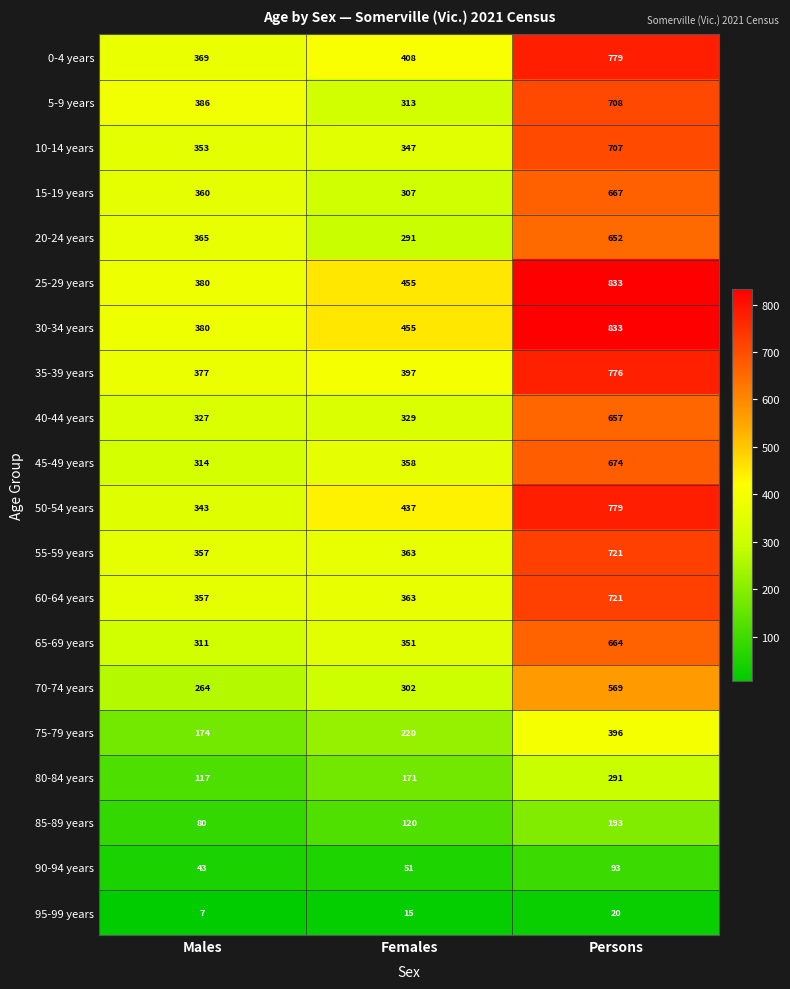

At how many categories does at least one series exceed 221?

3